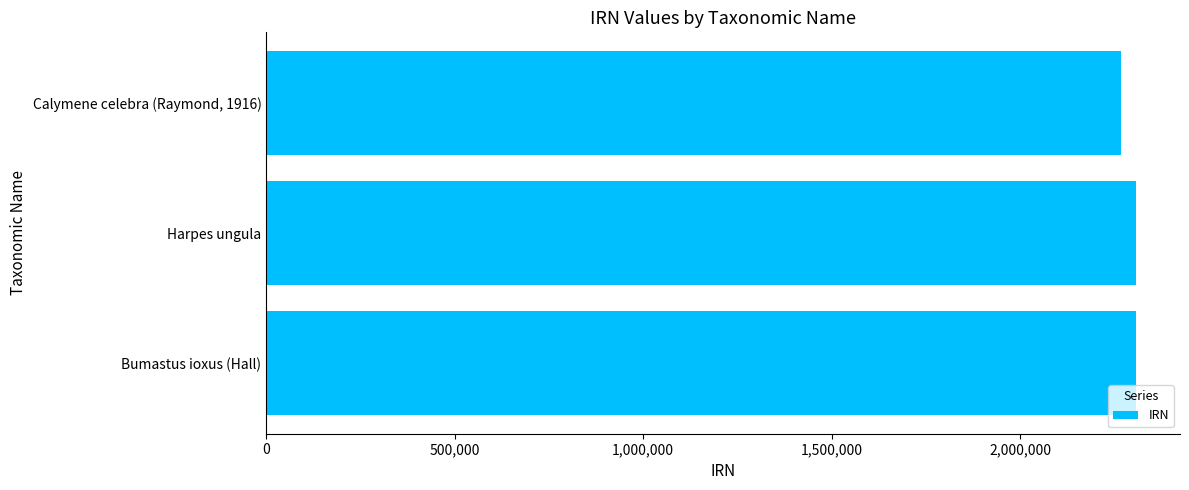

What is the maximum value shown in the chart?

2309113